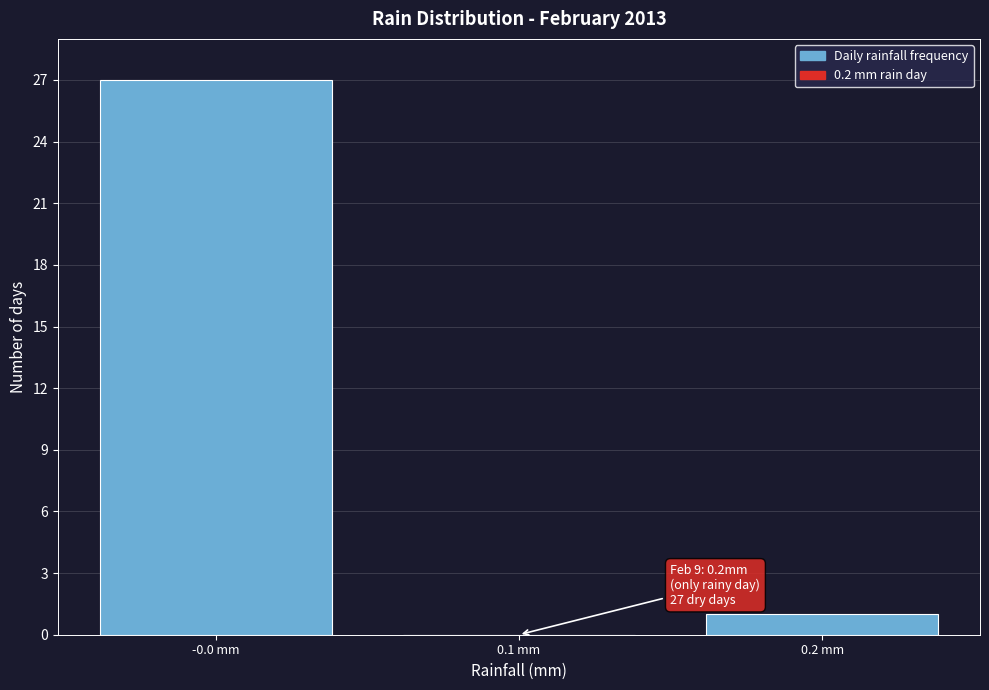

Reading right to left, list all the values displayed in this chart.

0.2 mm=1	0.1 mm=0	-0.0 mm=27